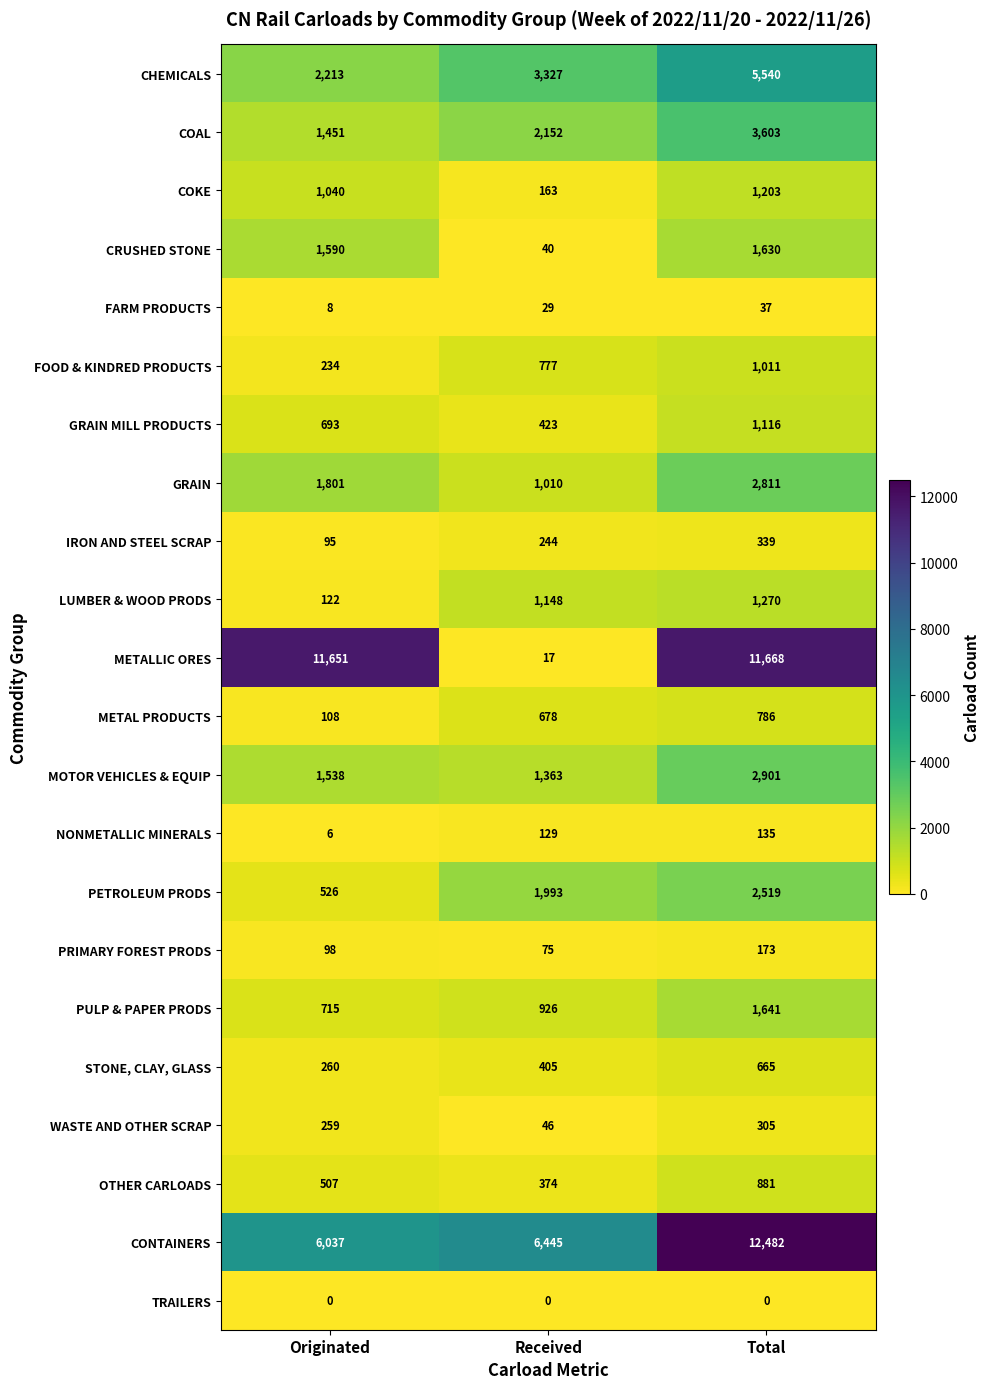

What is the difference between the maximum and minimum values in the MOTOR VEHICLES & EQUIP series?

1538